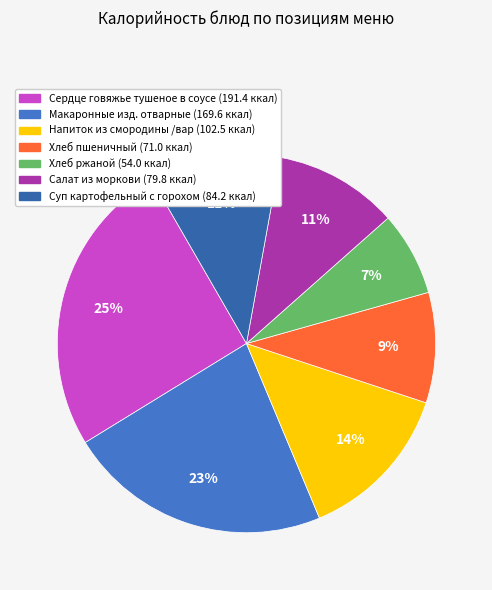

What percentage is the Напиток из смородины /вар slice, to the nearest percent?

14%